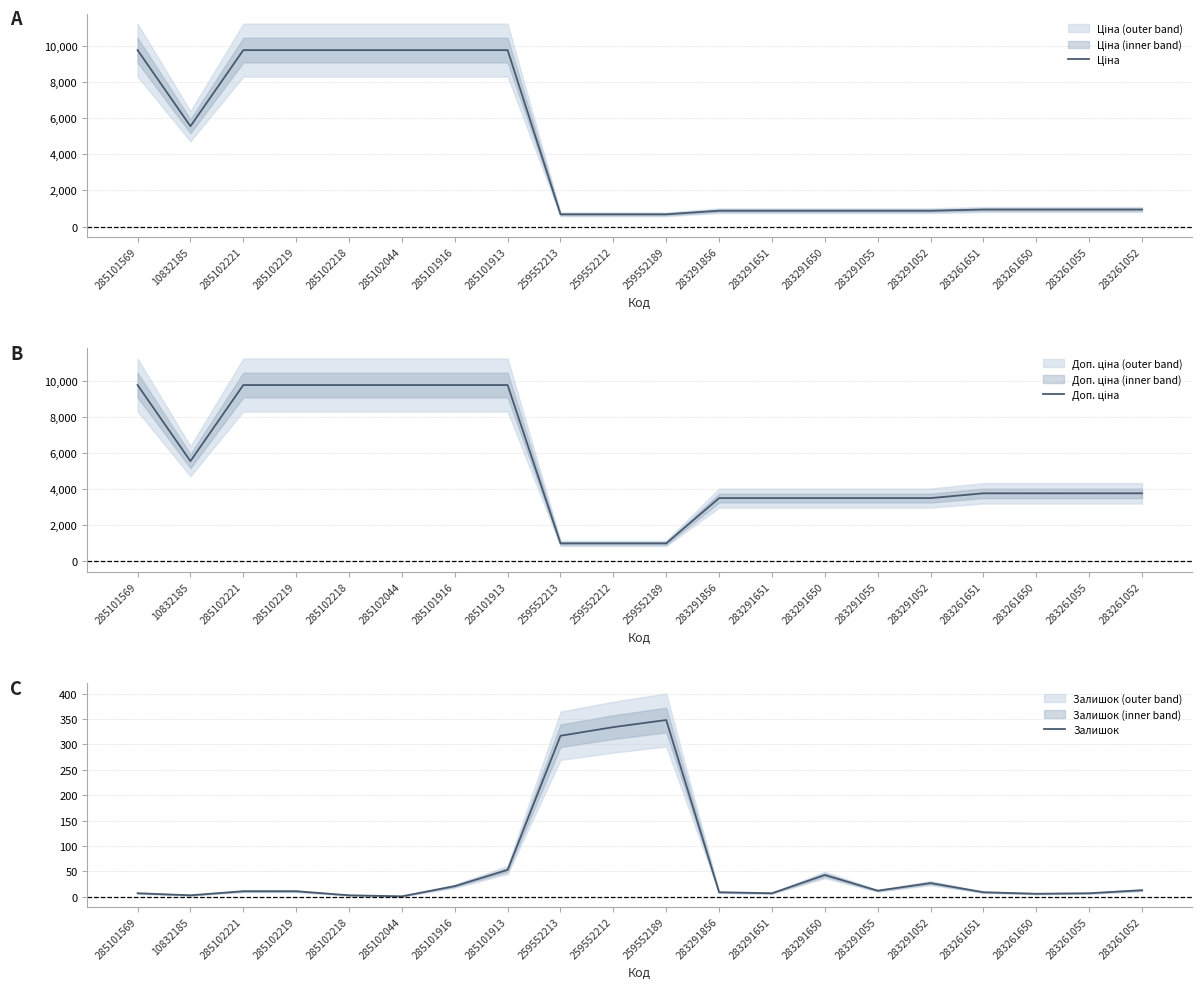

How many series are shown in this chart?

3